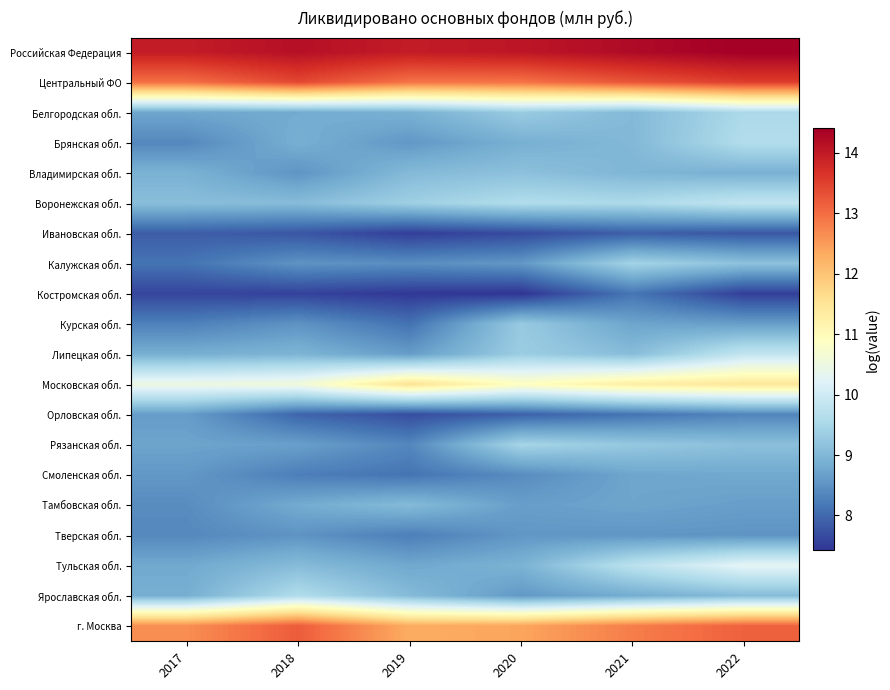

What is the total value across all series at 2019?

186.1